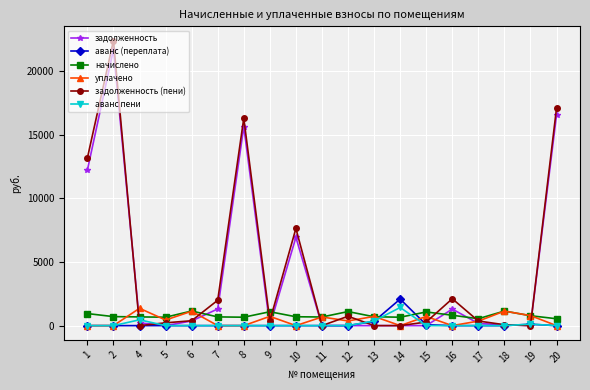

At how many categories does at least one series exceed 6273?

5